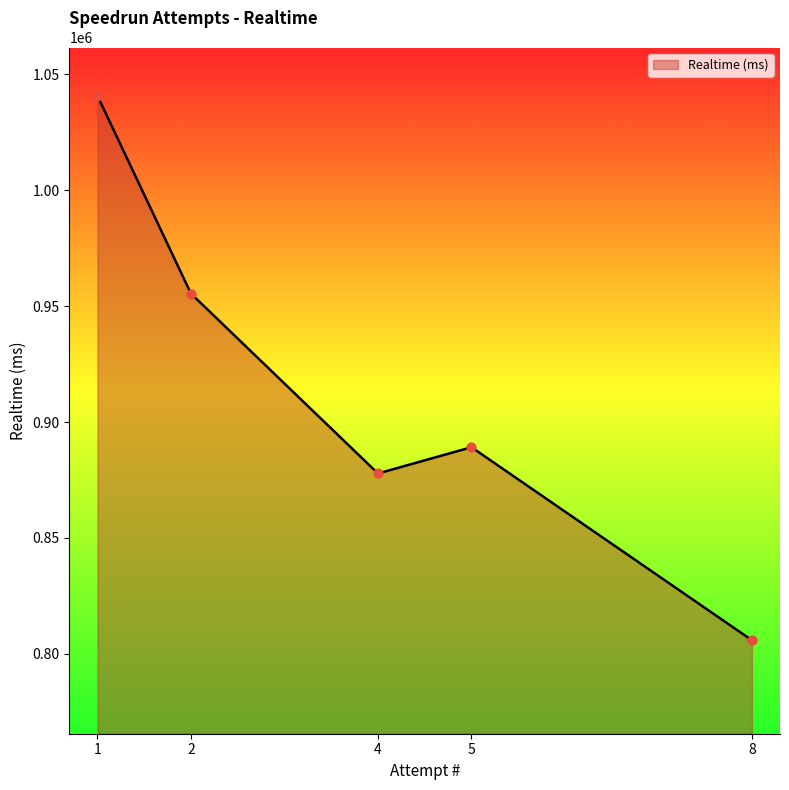

What is the change in value from 4 to 8?

-71893